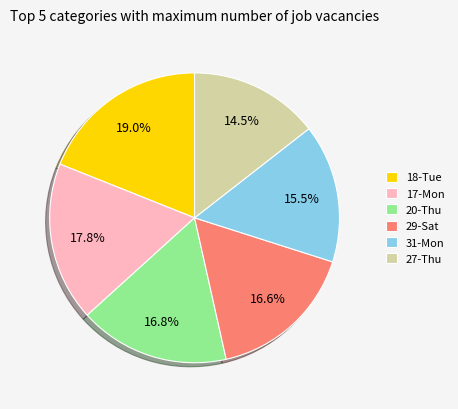

Is the sum of 29-Sat and 17-Mon greater than half?

No